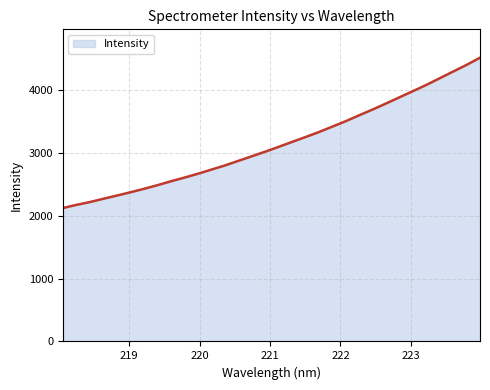

What is the maximum value shown in the chart?

4521.3